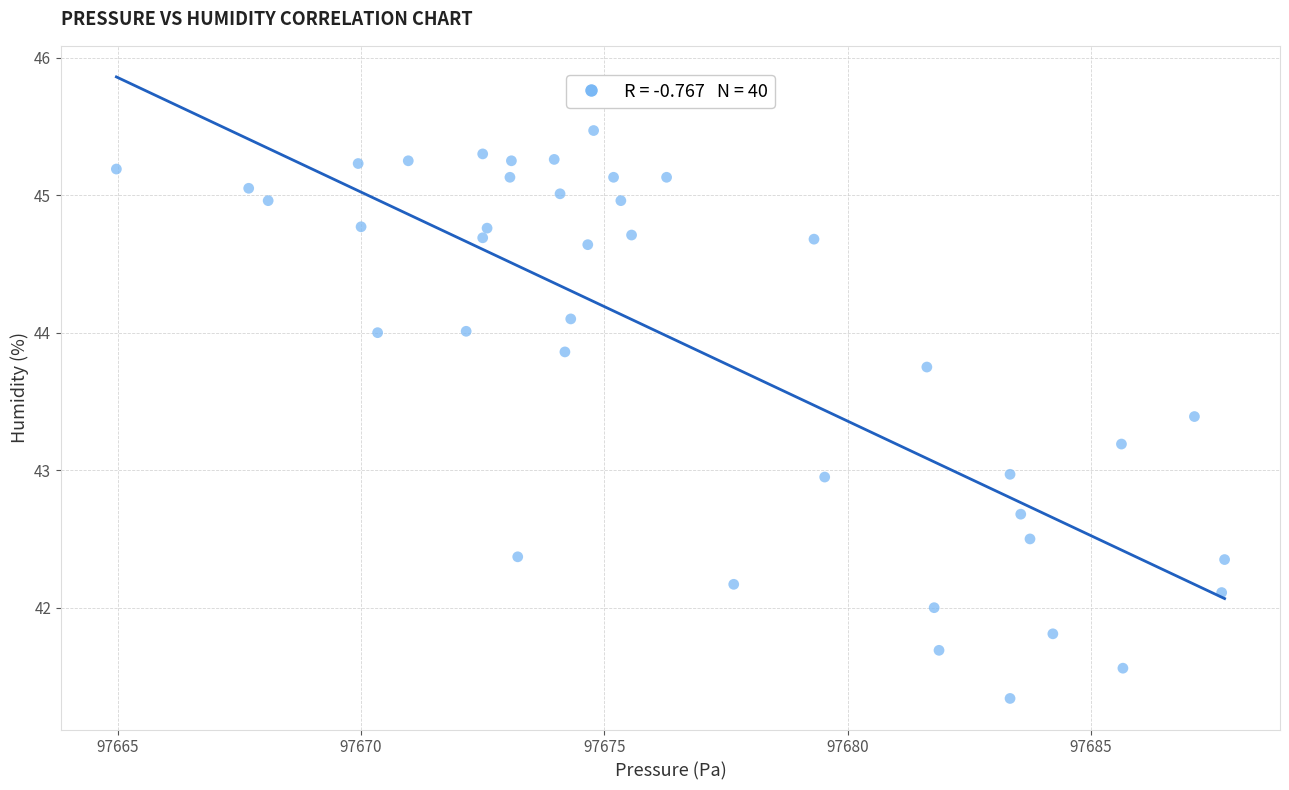

What is the range of Y values (max minus min)?

4.1